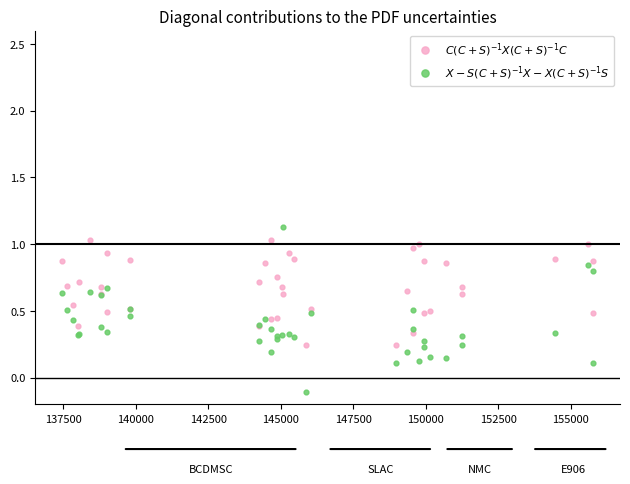

What is the X range (max minus min) for the scatter plot?

18347.0